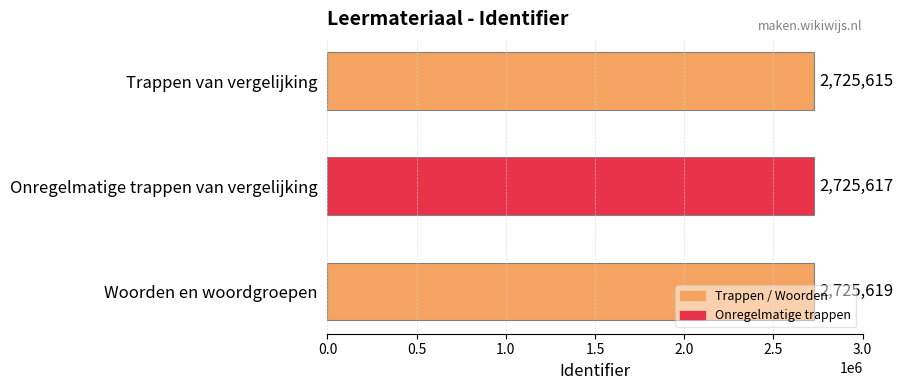

What is the average value?

2725617